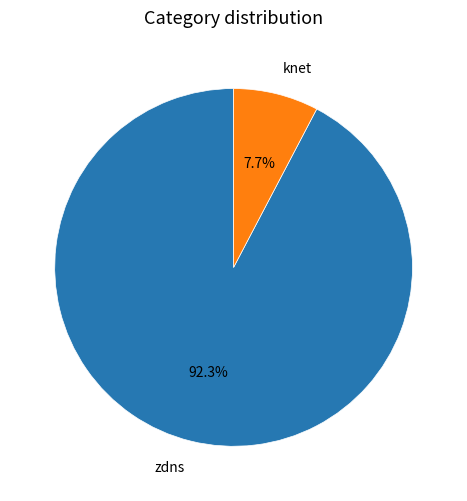

The zdns slice represents 99% of the pie. True or false?

False